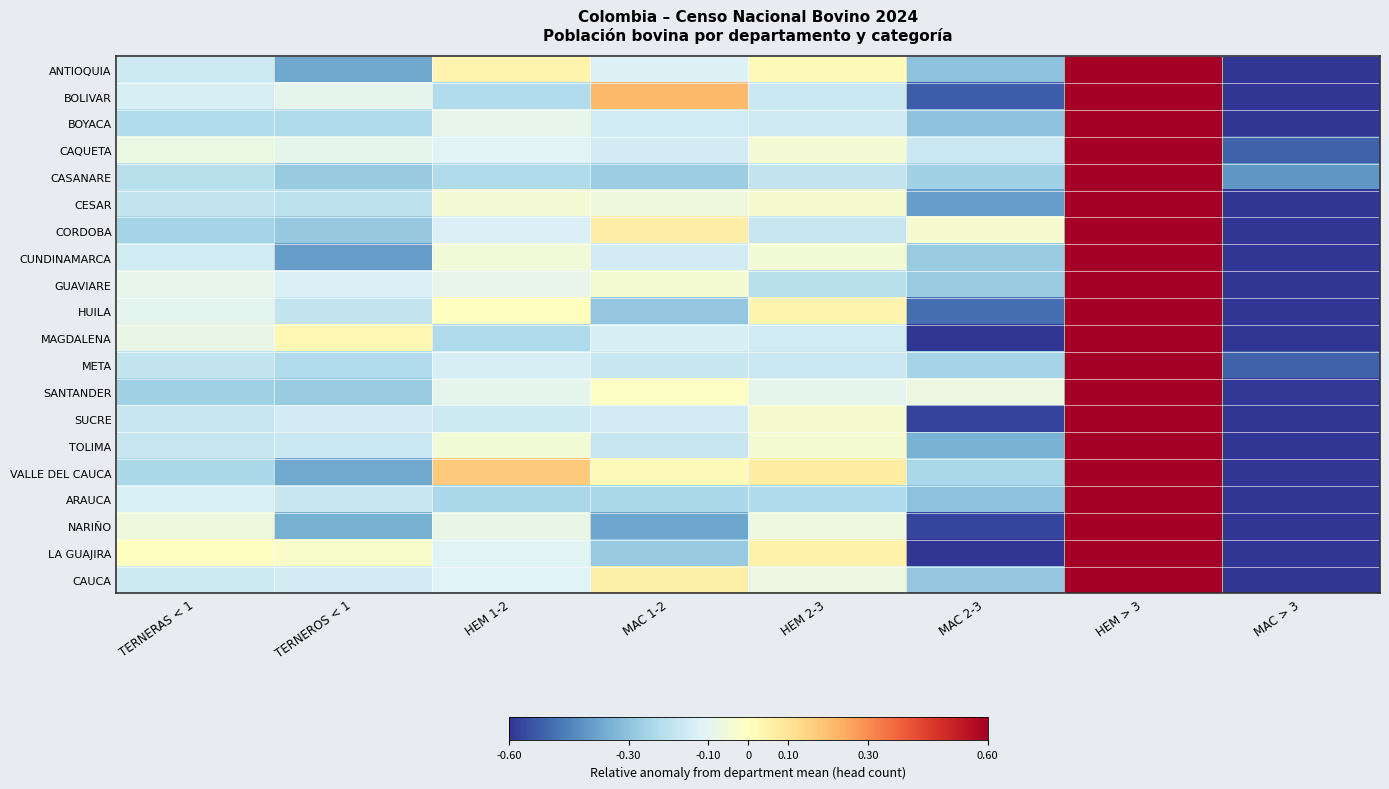

Rank the series at MAC 2-3 from lowest to highest value.

LA GUAJIRA, MAGDALENA, SUCRE, NARIÑO, BOLIVAR, HUILA, CESAR, TOLIMA, ARAUCA, ANTIOQUIA, BOYACA, CAUCA, CUNDINAMARCA, GUAVIARE, CASANARE, META, VALLE DEL CAUCA, CAQUETA, SANTANDER, CORDOBA